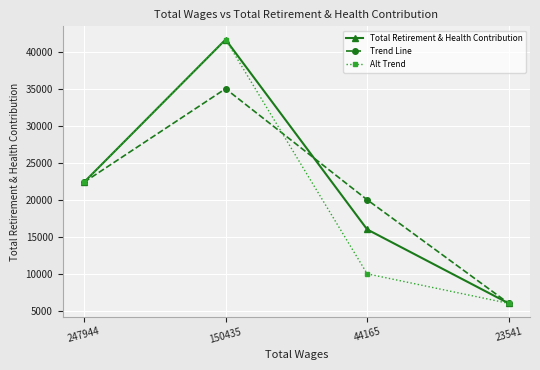

True or false: Total Retirement & Health Contribution has more than 0 interior local peaks.

True